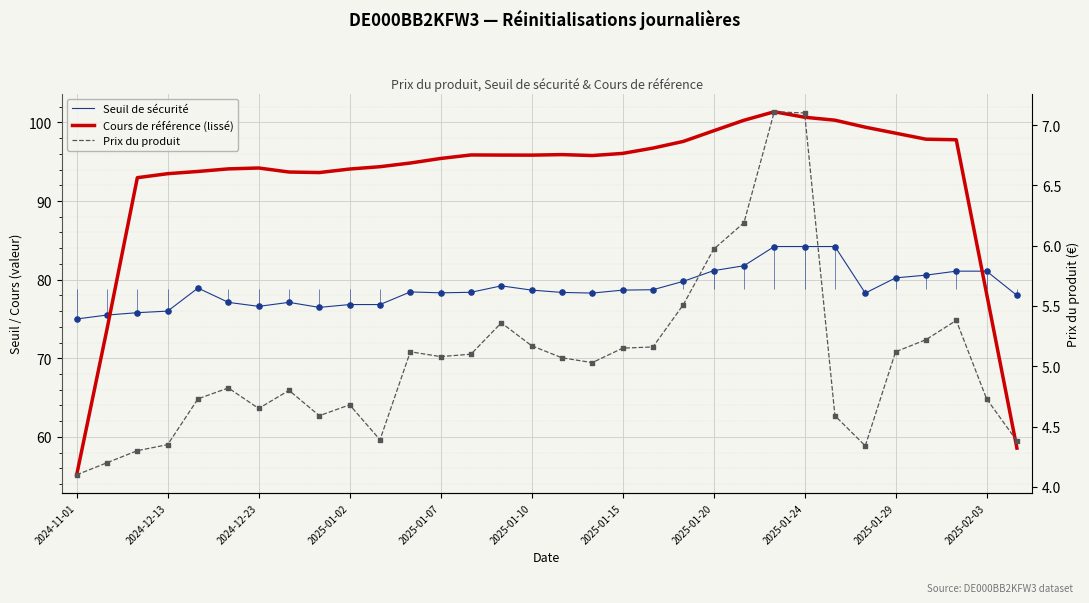

At which category is the sum across all series the highest?

23